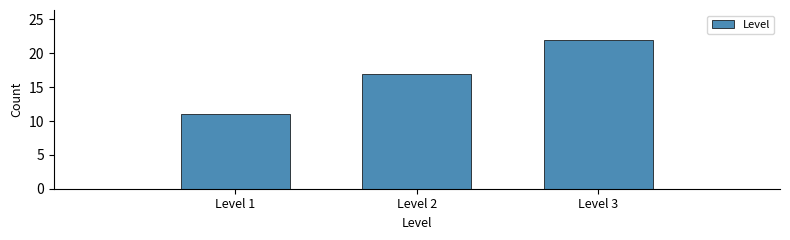

Which range on the x-axis has the tallest bar?

2.5 to 3.5